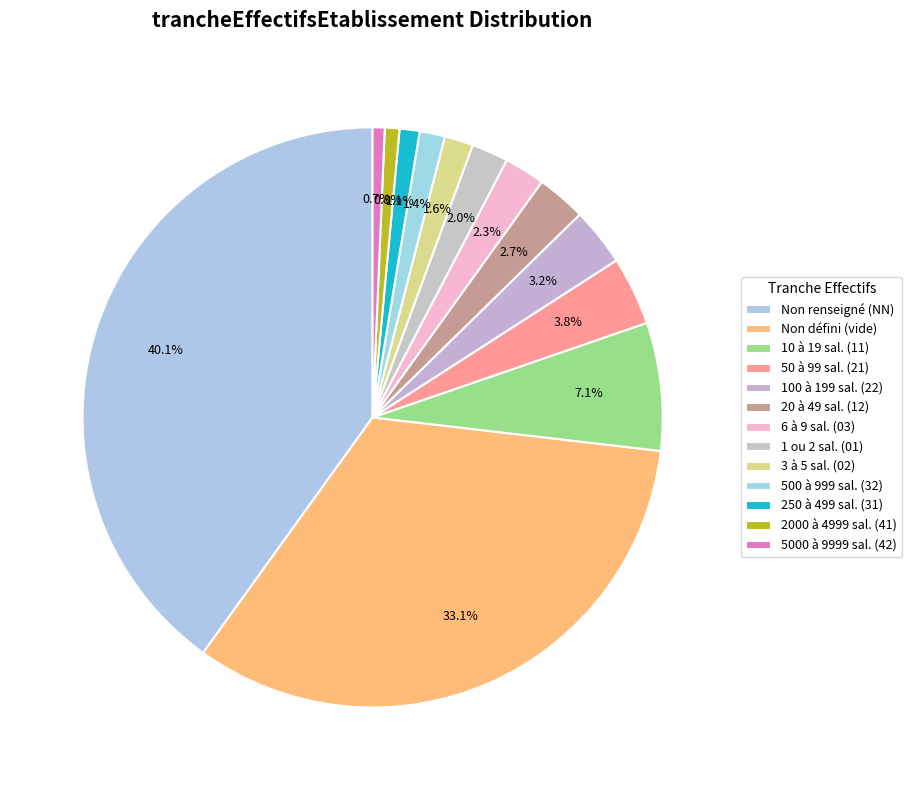

How many segments does this pie chart have?

13